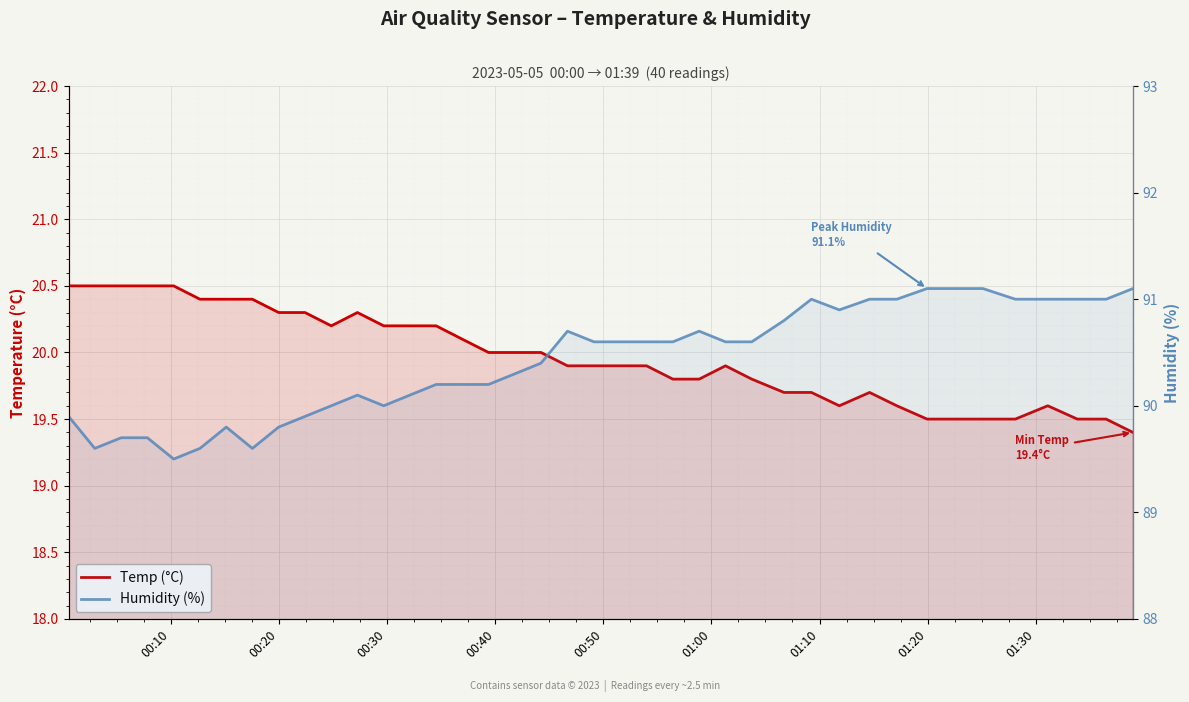

What is the difference between the second highest and second lowest values in the Temp series?

1.0